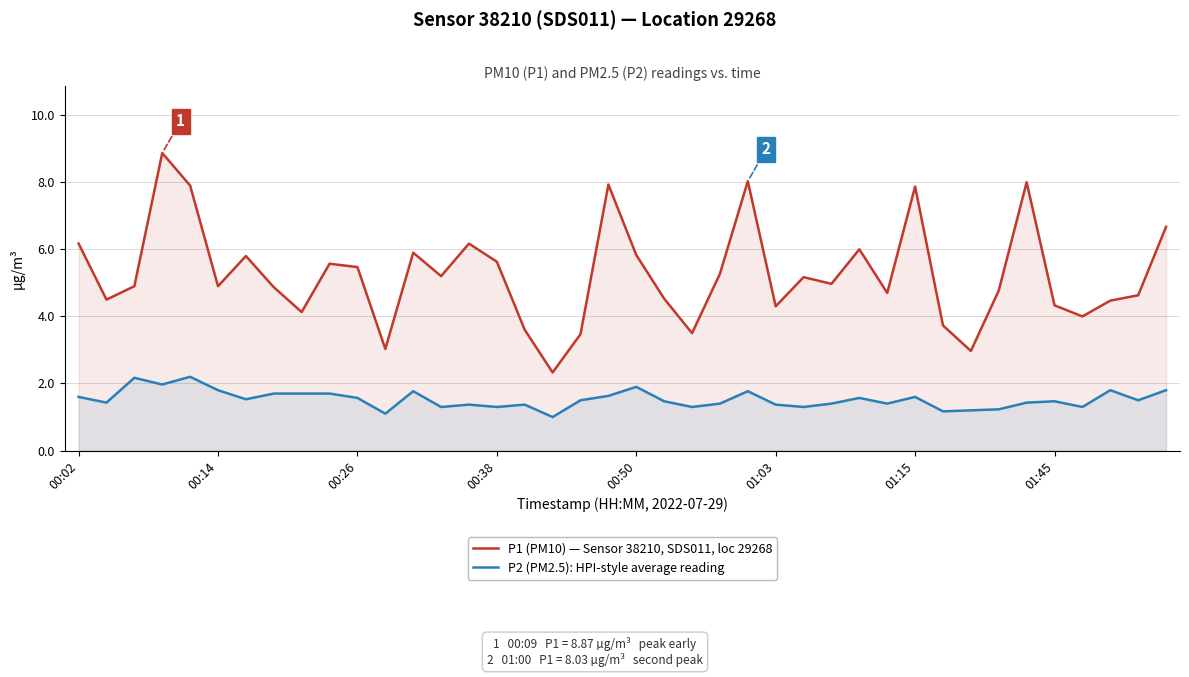

The P1 (PM10) — Sensor 38210, SDS011, loc 29268 series shows 12.2 at 01:15. True or false?

False